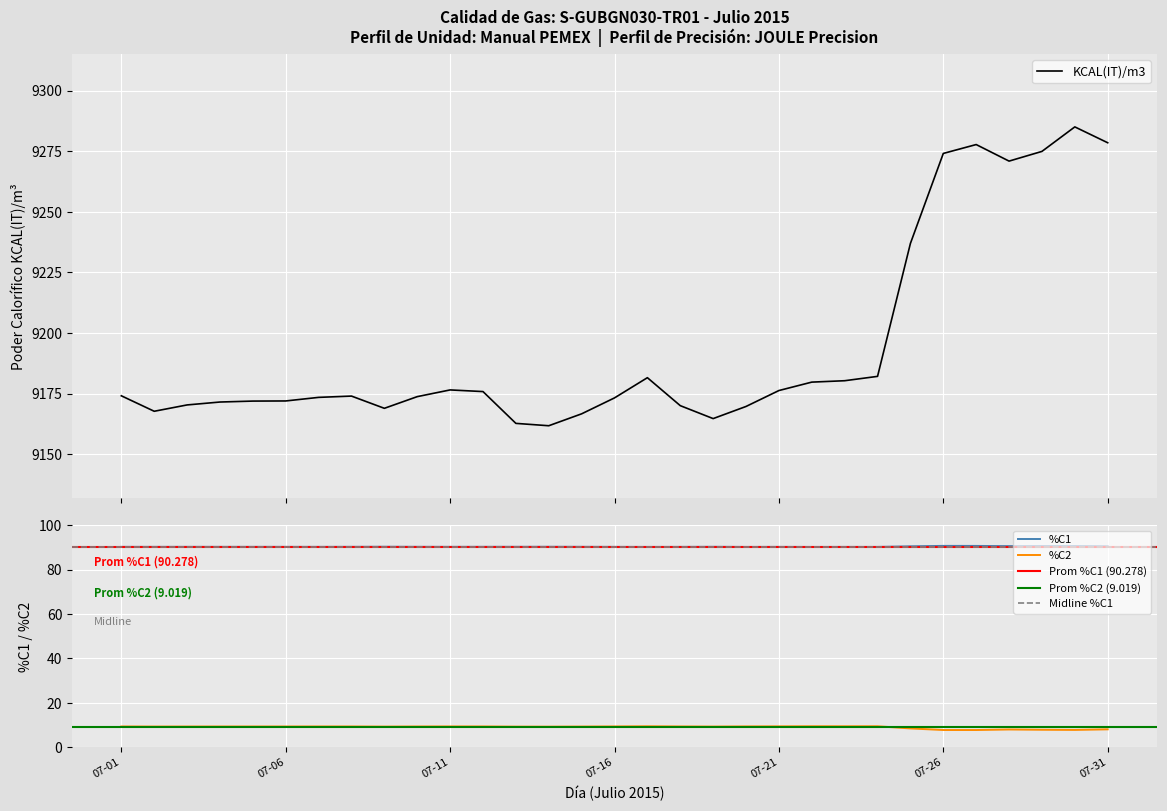

What is the average value of the KCAL(IT)/m3 series?

9194.7